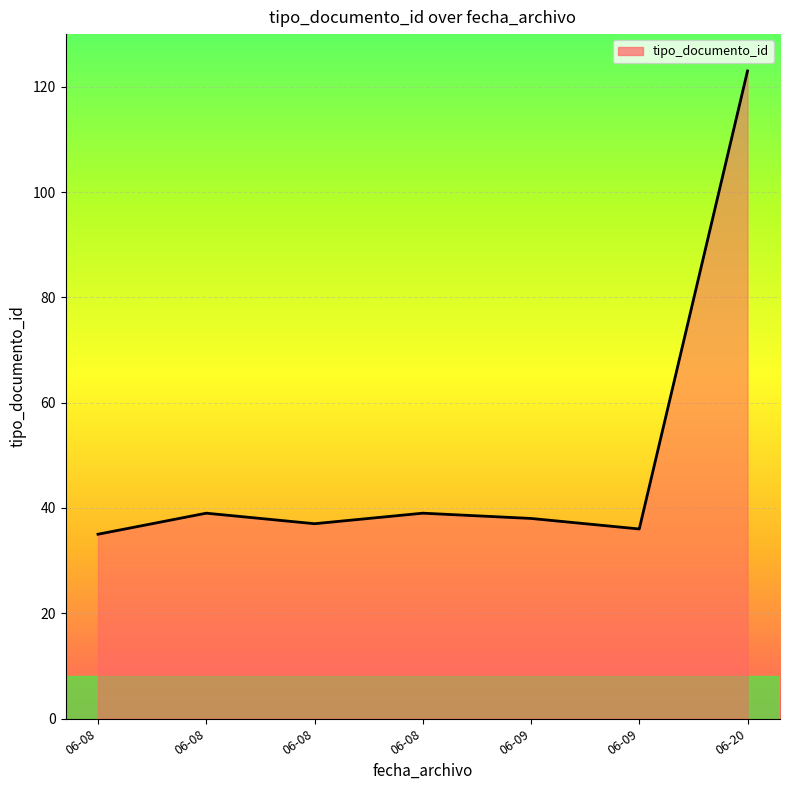

How many lines are shown in the chart?

1